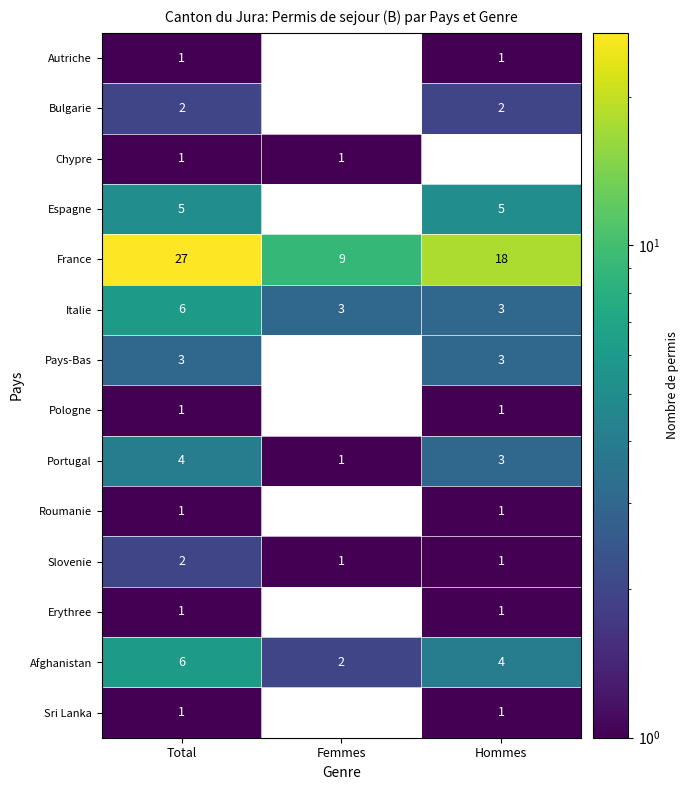

List the labels in order of Portugal value, smallest first.

Femmes, Hommes, Total